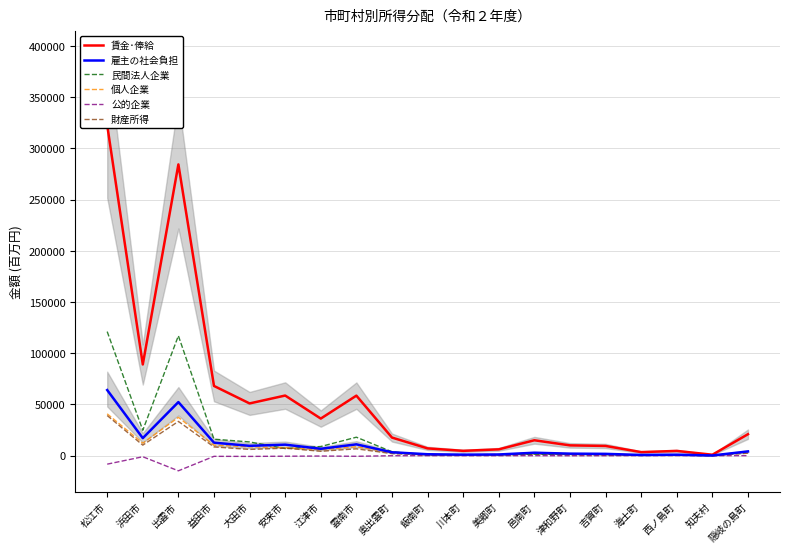

How many series are shown in this chart?

6